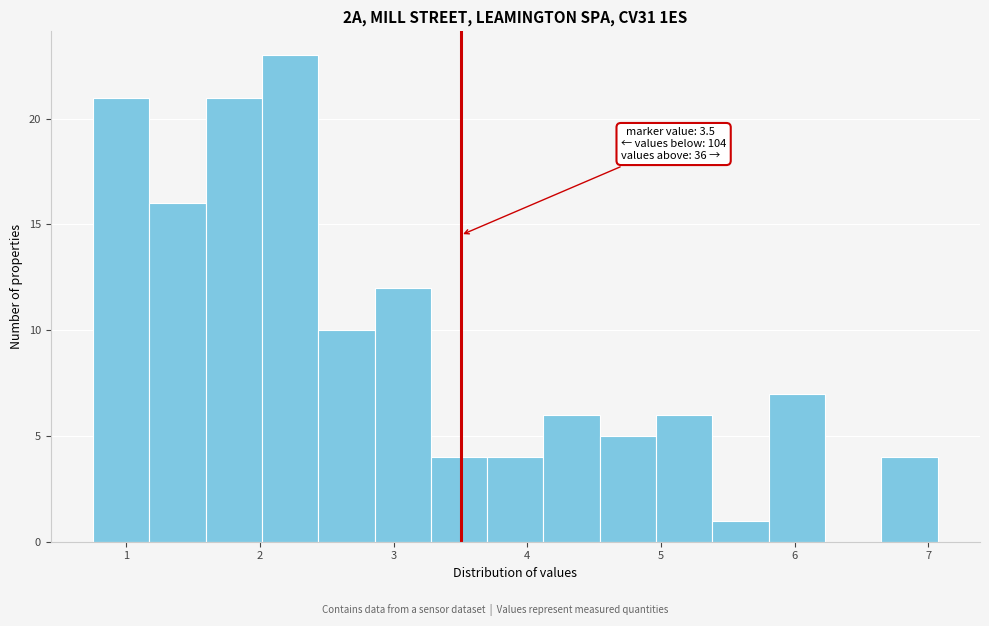

Over which range of the x-axis is the bar tallest?

2.0 to 2.4